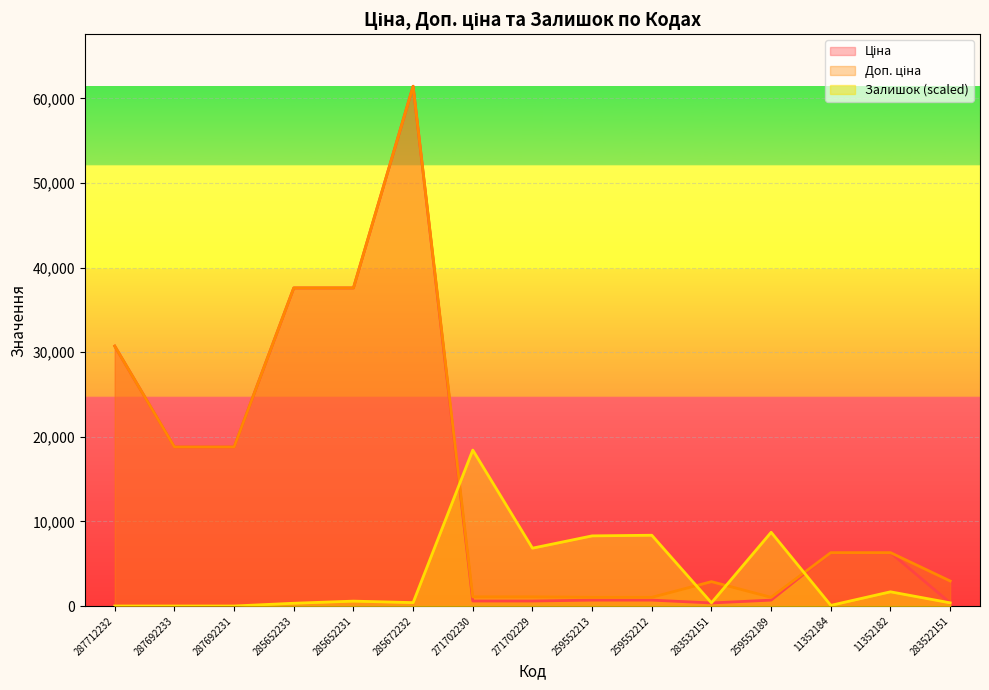

What is the highest value of the Залишок series?

18430.3